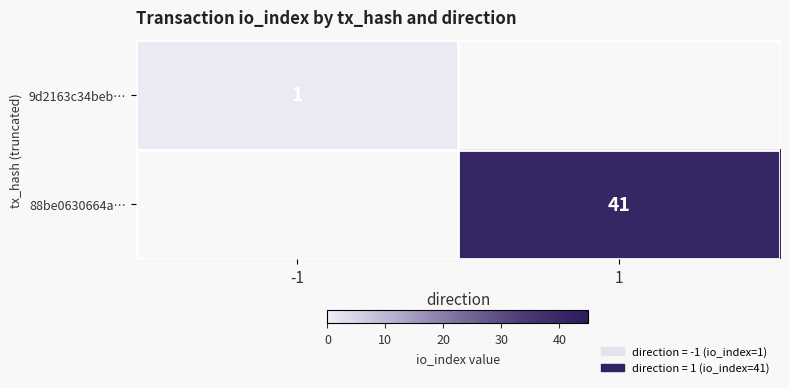

The value of 88be0630664a… at 1 is 41. True or false?

True